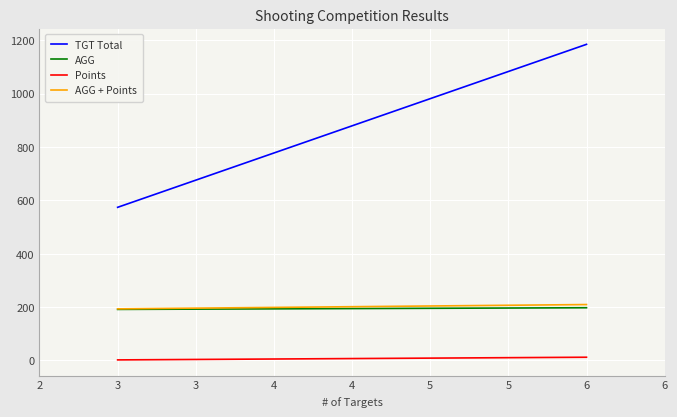

The value of AGG at 3 is 270.5. True or false?

False